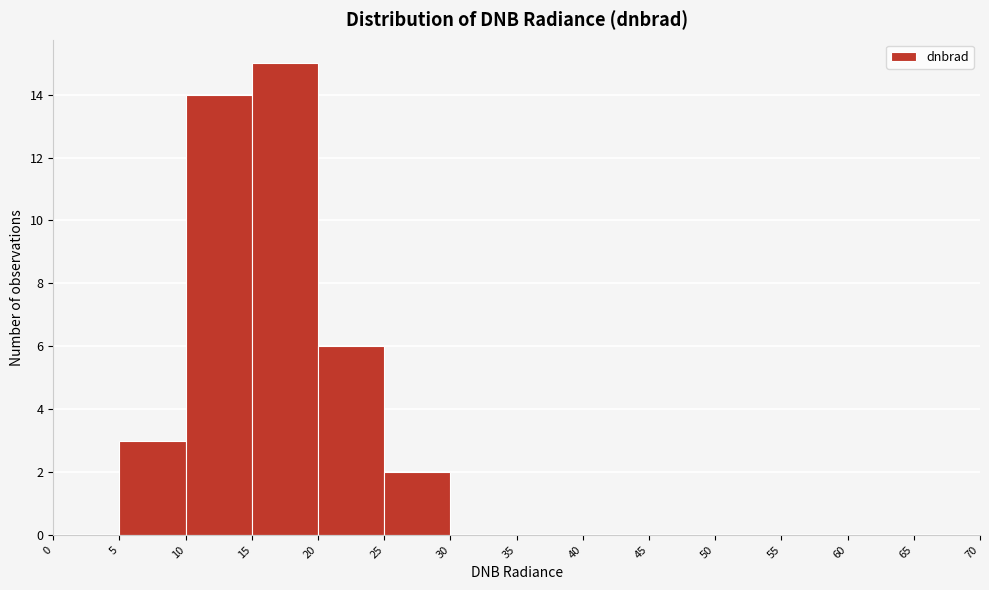

Which range on the x-axis has the tallest bar?

15 to 20